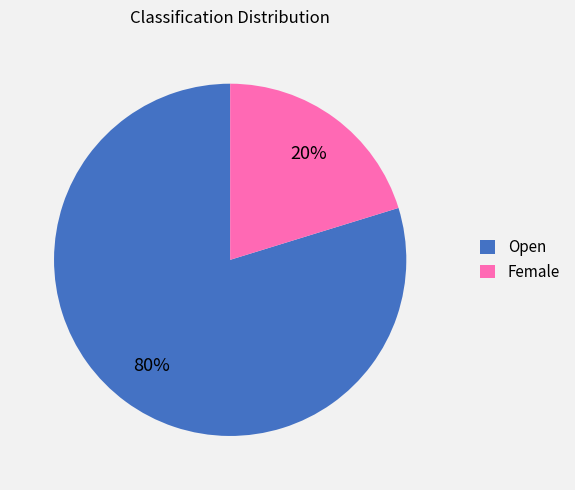

Count the number of slices in the pie.

2